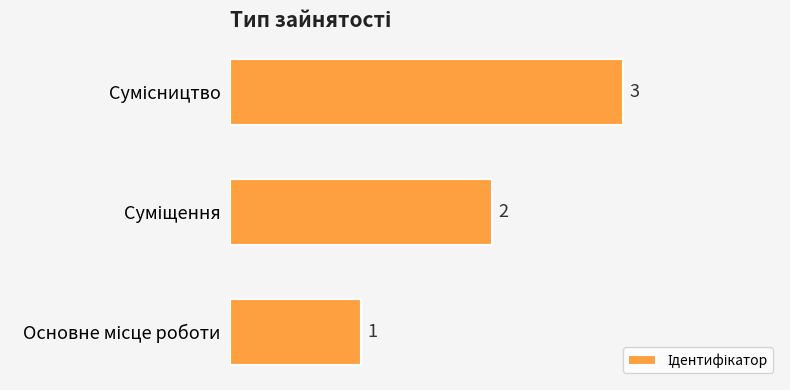

Are the bars horizontal?

Yes